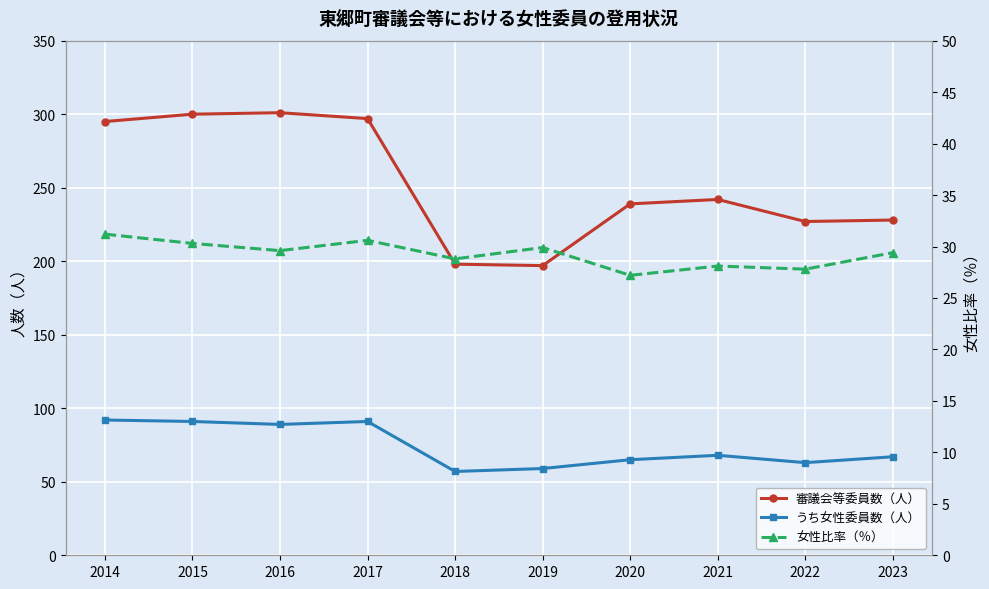

Reading left to right, list all the values displayed in this chart.

審議会等委員数（人）: 295.0	300.0	301.0	297.0	198.0	197.0	239.0	242.0	227.0	228.0
うち女性委員数（人）: 92.0	91.0	89.0	91.0	57.0	59.0	65.0	68.0	63.0	67.0
女性比率（％）: 31.2	30.3	29.6	30.6	28.8	29.9	27.2	28.1	27.8	29.4